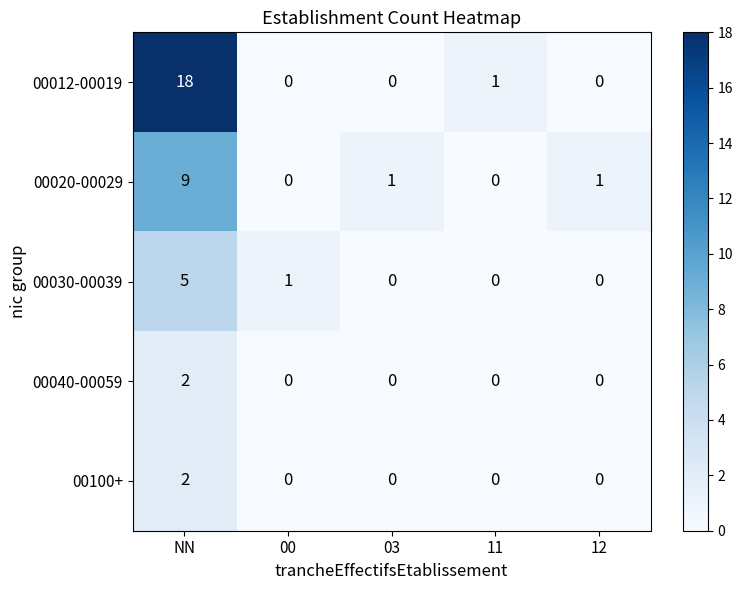

Which series has the widest spread of values?

00012-00019